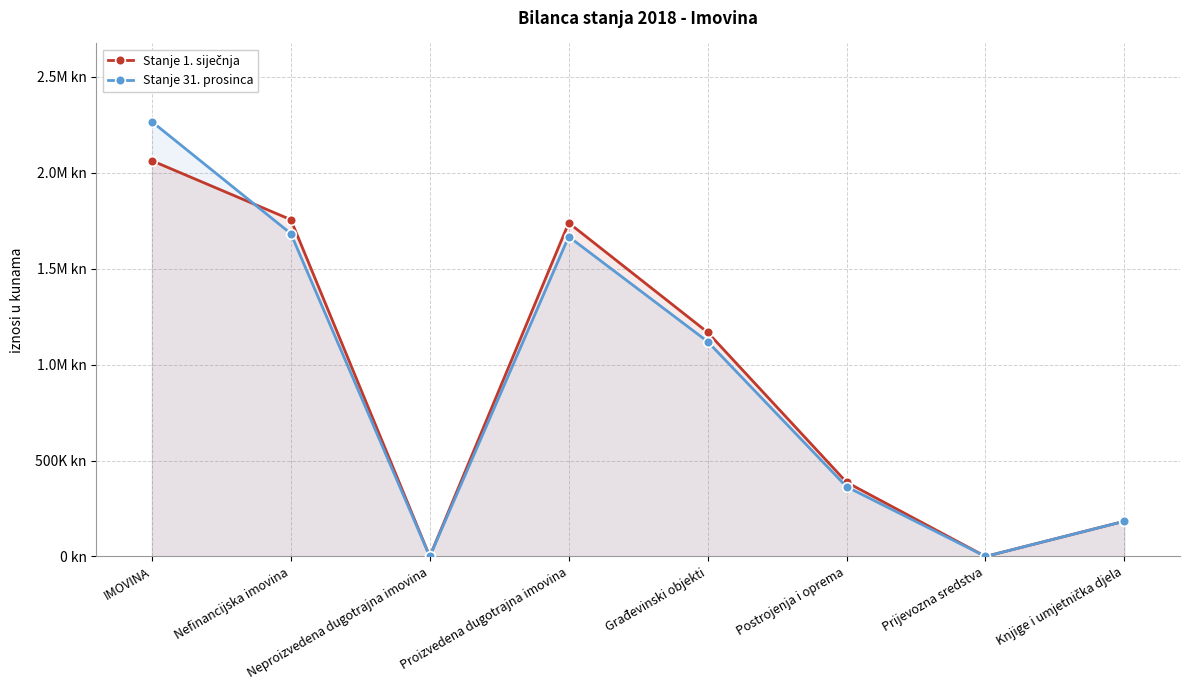

What is the greatest value displayed?

2266325